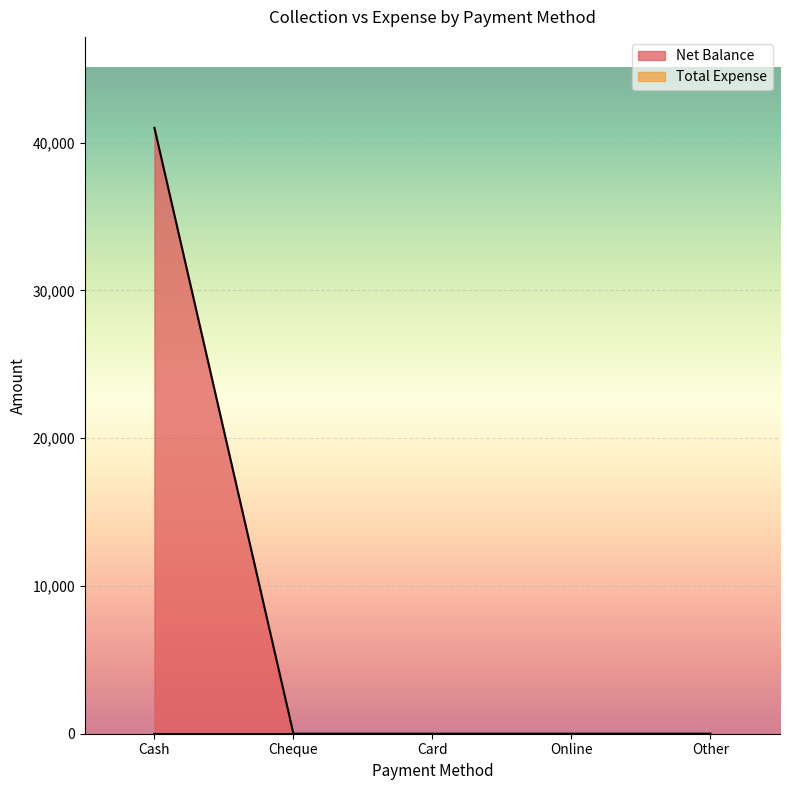

What is the label of the 4th point from the left?

Online